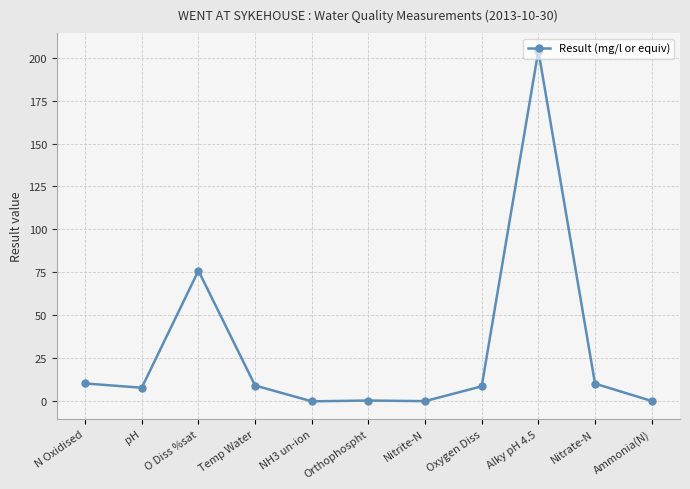

What is the difference between the maximum and second lowest values?

203.9